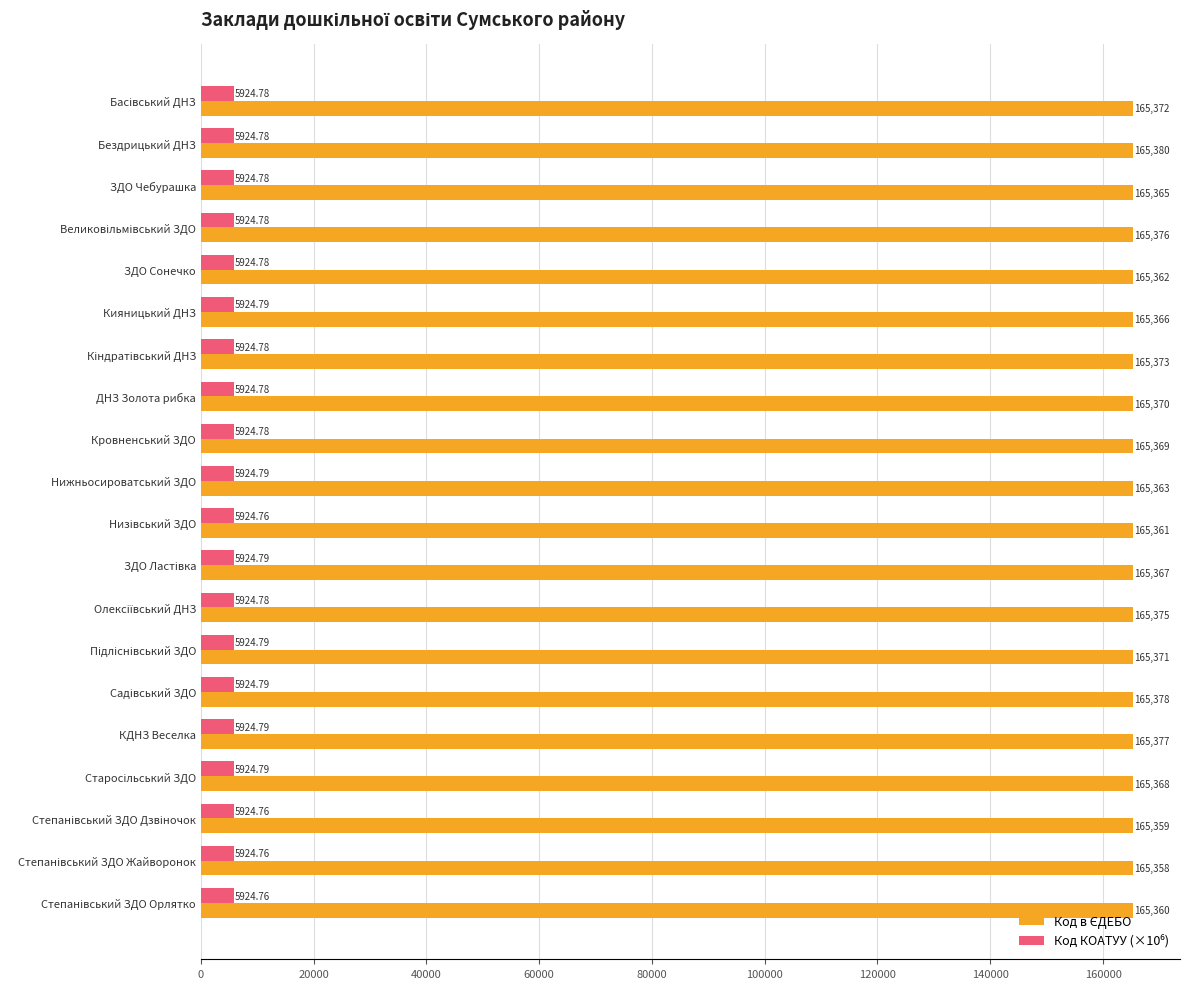

Which label corresponds to the largest value in the chart?

Бездрицький ДНЗ